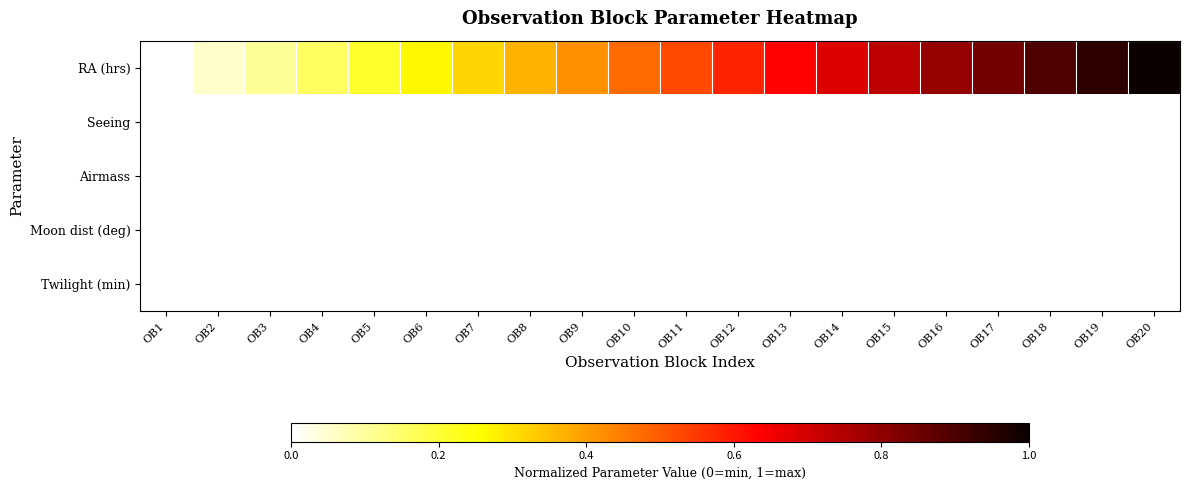

Reading left to right, extract all data points from this chart.

RA (hrs): OB1=0.0	OB2=0.1	OB3=0.1	OB4=0.2	OB5=0.2	OB6=0.3	OB7=0.3	OB8=0.4	OB9=0.4	OB10=0.5	OB11=0.5	OB12=0.6	OB13=0.6	OB14=0.7	OB15=0.7	OB16=0.8	OB17=0.8	OB18=0.9	OB19=0.9	OB20=1.0
Seeing: OB1=0.0	OB2=0.0	OB3=0.0	OB4=0.0	OB5=0.0	OB6=0.0	OB7=0.0	OB8=0.0	OB9=0.0	OB10=0.0	OB11=0.0	OB12=0.0	OB13=0.0	OB14=0.0	OB15=0.0	OB16=0.0	OB17=0.0	OB18=0.0	OB19=0.0	OB20=0.0
Airmass: OB1=0.0	OB2=0.0	OB3=0.0	OB4=0.0	OB5=0.0	OB6=0.0	OB7=0.0	OB8=0.0	OB9=0.0	OB10=0.0	OB11=0.0	OB12=0.0	OB13=0.0	OB14=0.0	OB15=0.0	OB16=0.0	OB17=0.0	OB18=0.0	OB19=0.0	OB20=0.0
Moon dist (deg): OB1=0.0	OB2=0.0	OB3=0.0	OB4=0.0	OB5=0.0	OB6=0.0	OB7=0.0	OB8=0.0	OB9=0.0	OB10=0.0	OB11=0.0	OB12=0.0	OB13=0.0	OB14=0.0	OB15=0.0	OB16=0.0	OB17=0.0	OB18=0.0	OB19=0.0	OB20=0.0
Twilight (min): OB1=0.0	OB2=0.0	OB3=0.0	OB4=0.0	OB5=0.0	OB6=0.0	OB7=0.0	OB8=0.0	OB9=0.0	OB10=0.0	OB11=0.0	OB12=0.0	OB13=0.0	OB14=0.0	OB15=0.0	OB16=0.0	OB17=0.0	OB18=0.0	OB19=0.0	OB20=0.0